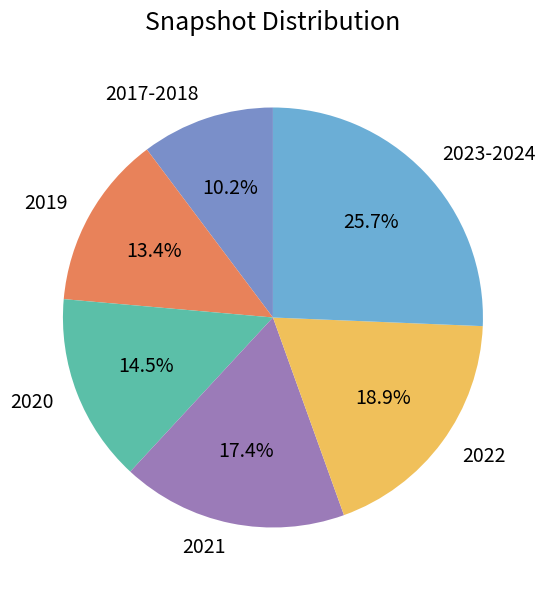

Count the number of slices in the pie.

6